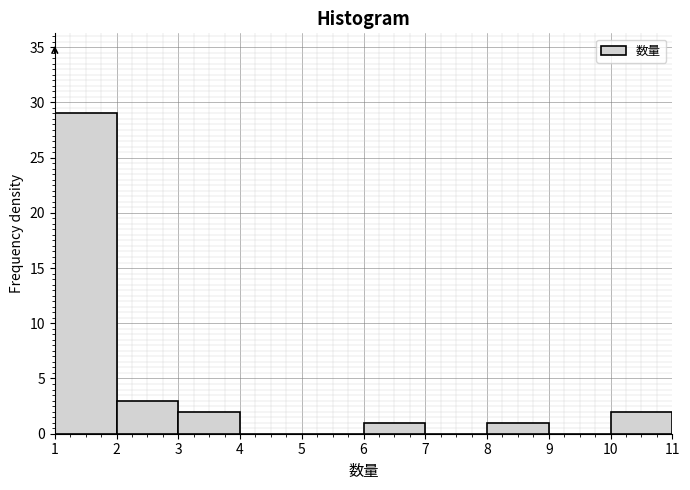

Reading left to right, list every bar in this chart as the range it spans on the x-axis followed by its height. The values are not printed on the chart, so give them approximately, as read against the axis.

1 to 2: 29
2 to 3: 3
3 to 4: 2
4 to 5: 0
5 to 6: 0
6 to 7: 1
7 to 8: 0
8 to 9: 1
9 to 10: 0
10 to 11: 2